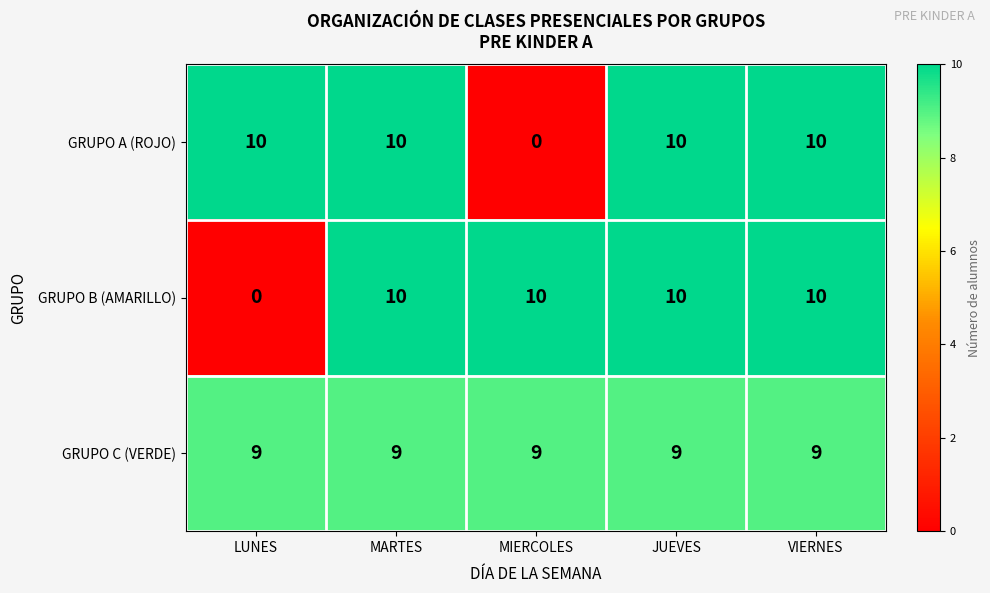

What is the difference between the highest and lowest values at LUNES?

10